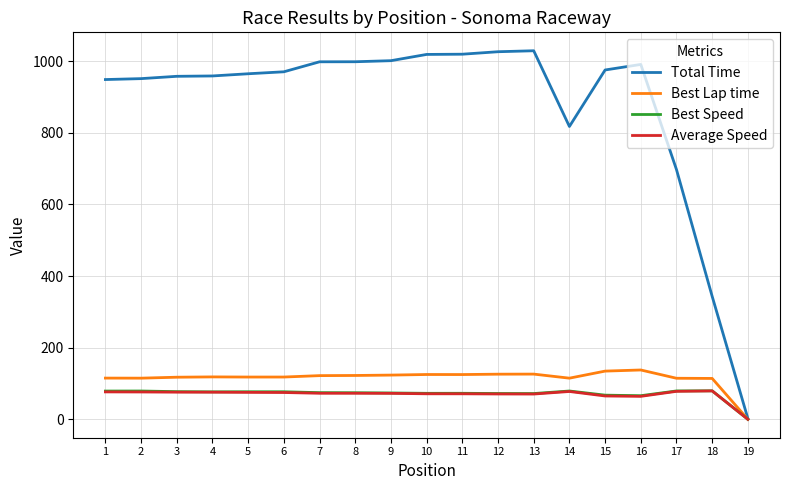

How many values in the Best Lap time series exceed 118?

11